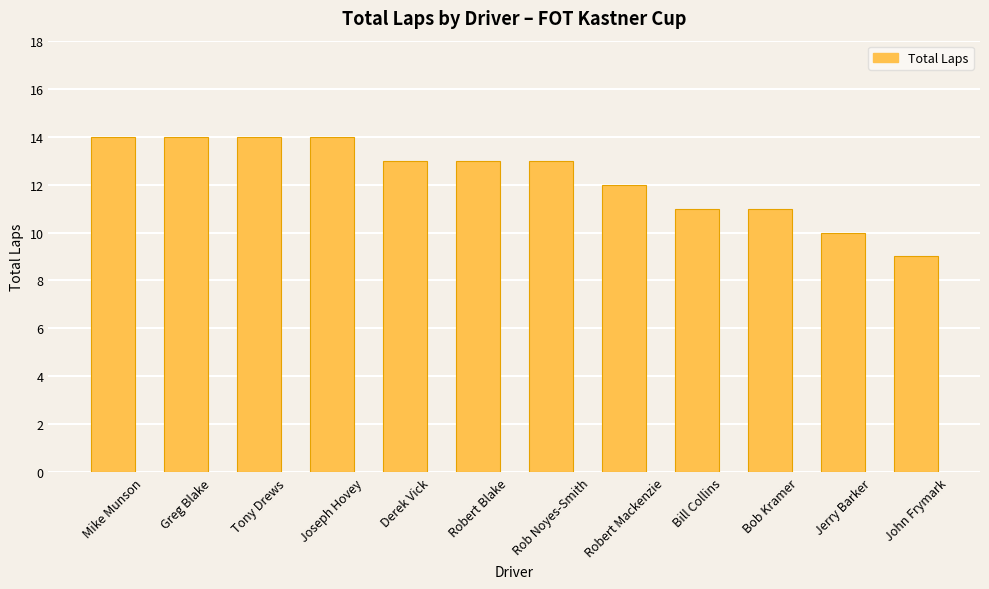

Reading right to left, what are all the values shown in this chart?

9	10	11	11	12	13	13	13	14	14	14	14